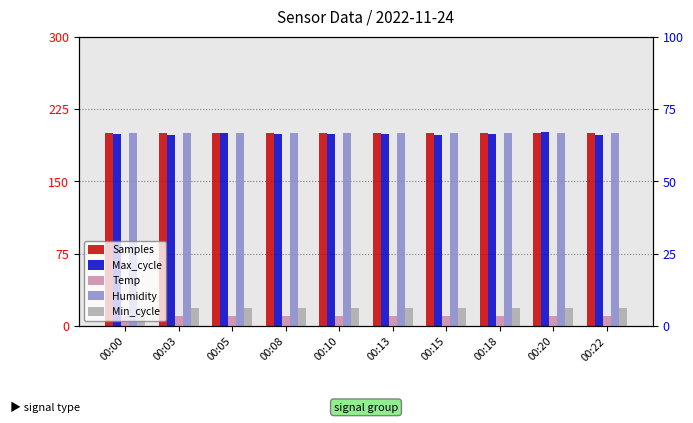

The Temp series shows 10.3 at 00:03. True or false?

True